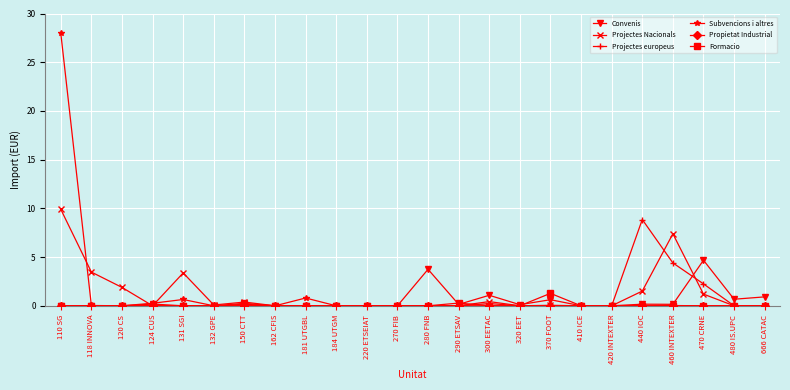

What position from the right is 124 CUS?

21